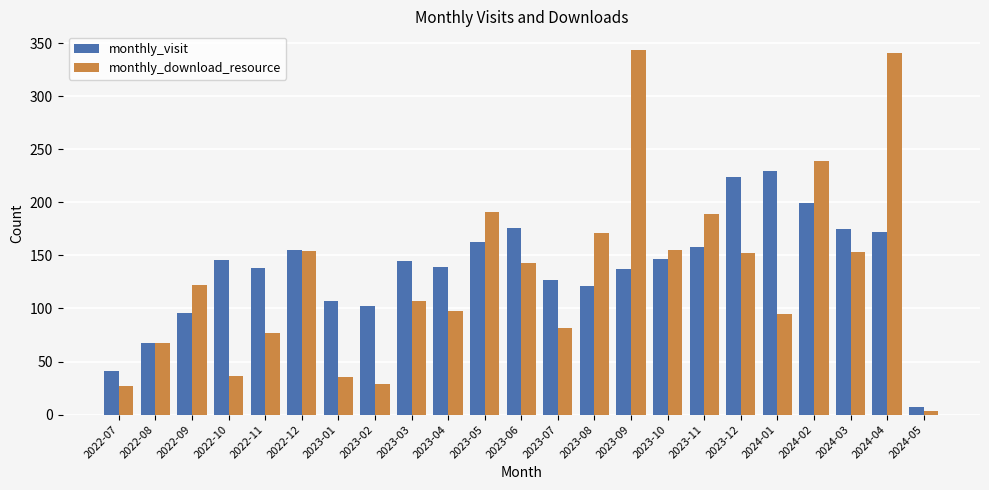

What are all the series names shown in the legend?

monthly_visit, monthly_download_resource